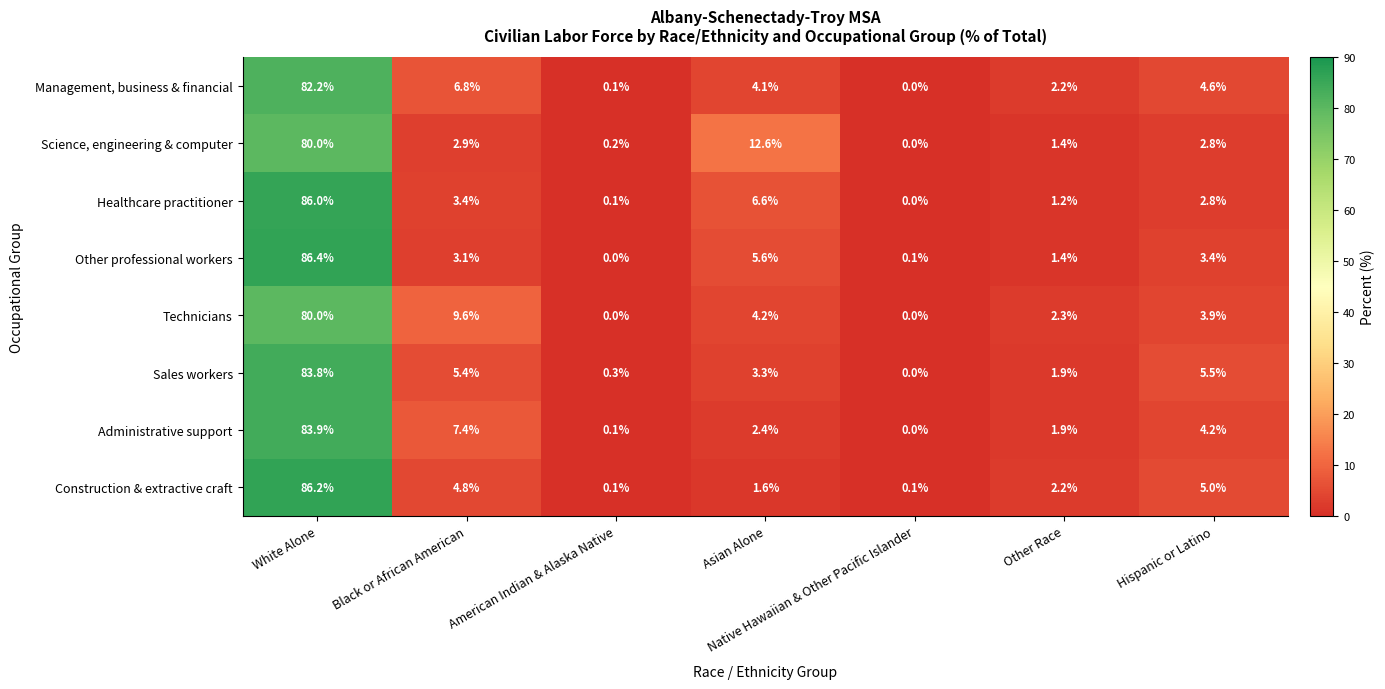

The Science, engineering & computer series shows -53.1 at Native Hawaiian & Other Pacific Islander. True or false?

False